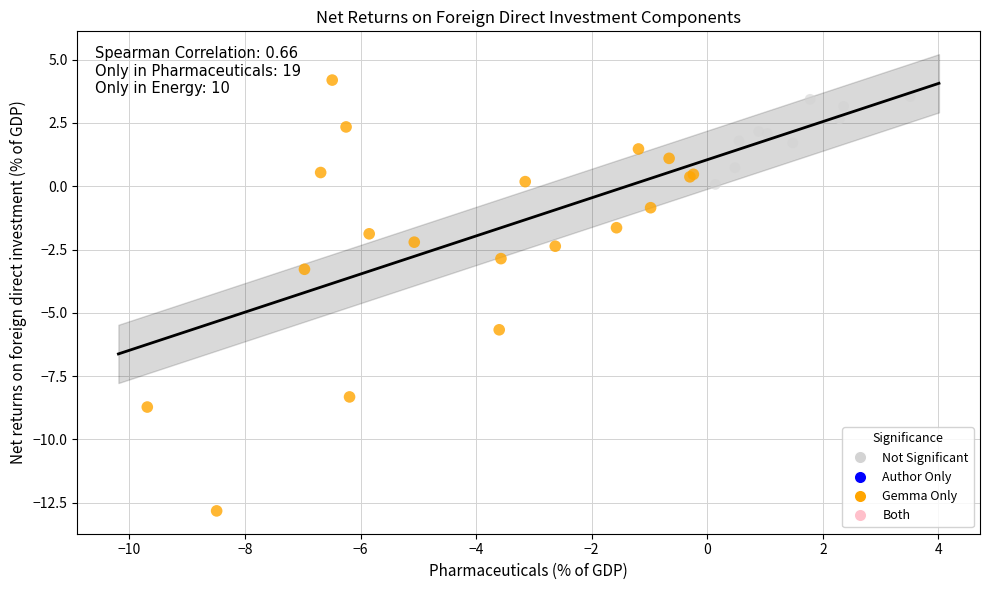

Which series has the widest spread of Y values?

Gemma Only